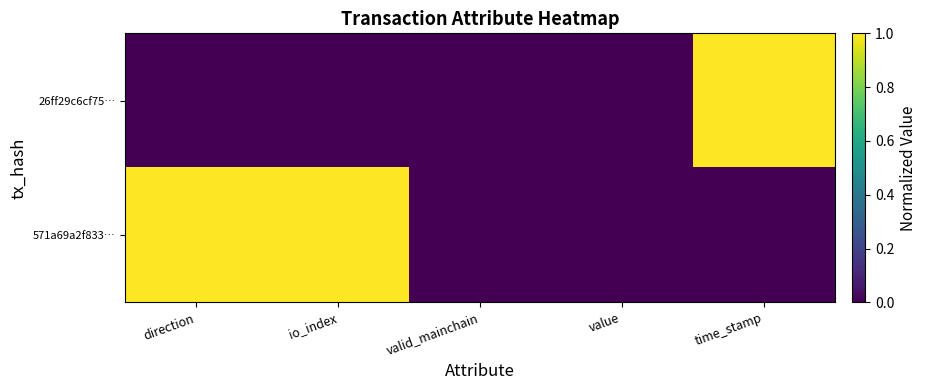

Reading left to right, list all the values displayed in this chart.

26ff29c6cf75…: direction=0	io_index=0	valid_mainchain=0	value=0	time_stamp=1
571a69a2f833…: direction=1	io_index=1	valid_mainchain=0	value=0	time_stamp=0